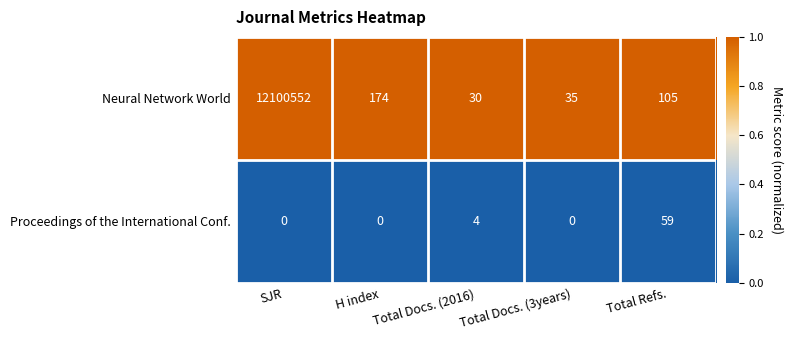

Between SJR and Total Docs. (2016), which series saw the biggest shift?

Neural Network World